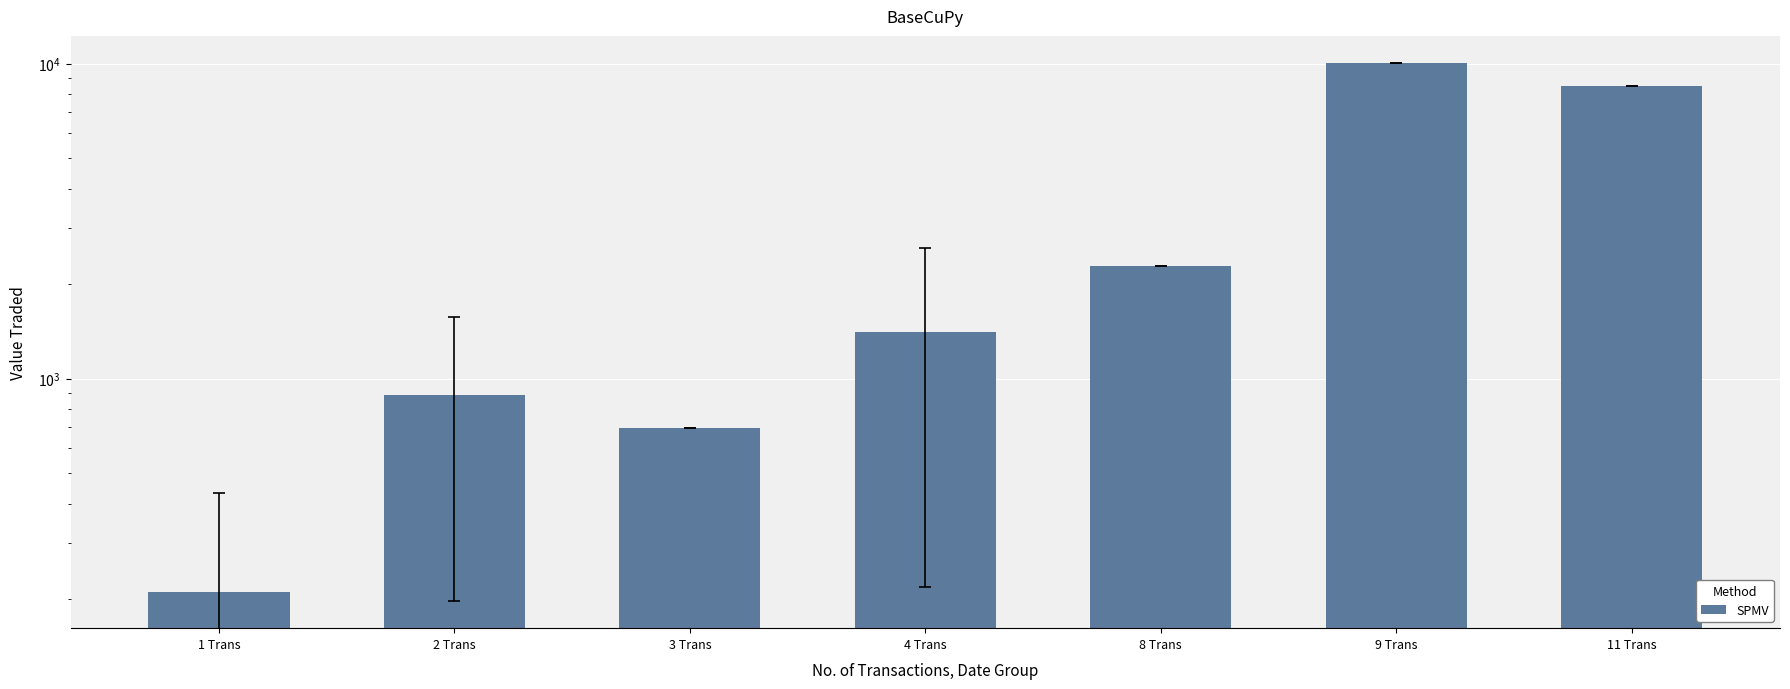

Reading right to left, what are all the values shown in this chart?

8468.0	10052.0	2278.0	1410.4	699.0	884.2	210.7